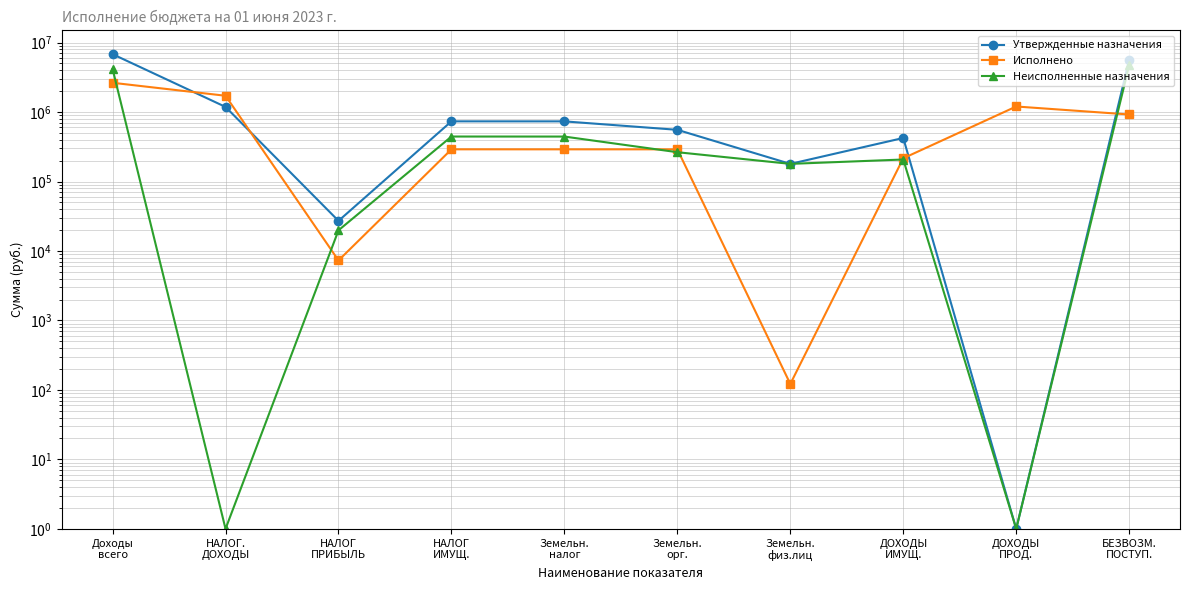

Where does the Исполнено series first go above 290686?

Доходы
всего